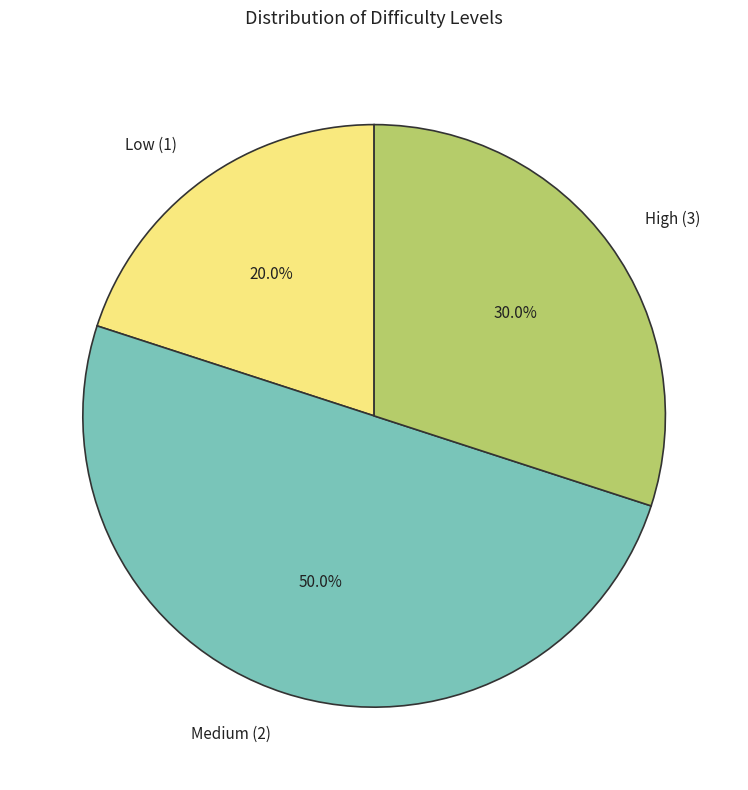

Between Medium (2) and High (3), which is larger?

Medium (2)